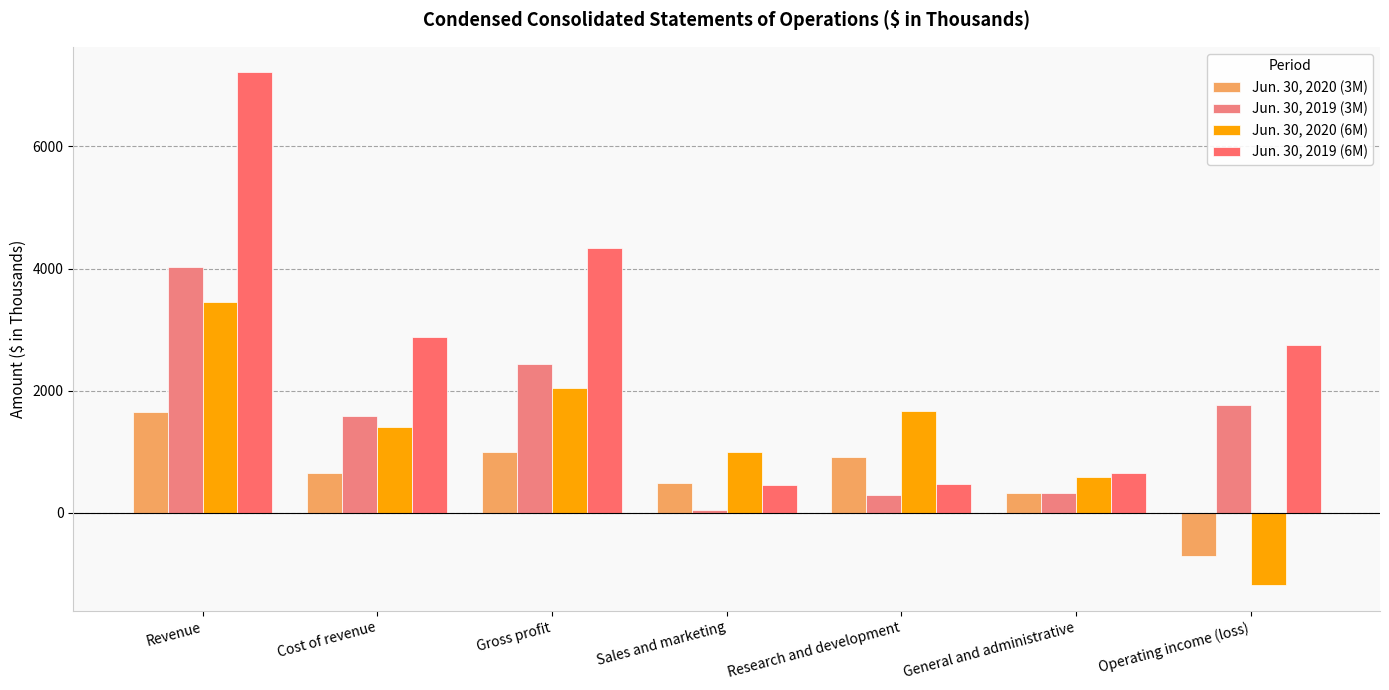

What is the value of the Jun. 30, 2019 (3M) bar at the 7th from the left?

1767